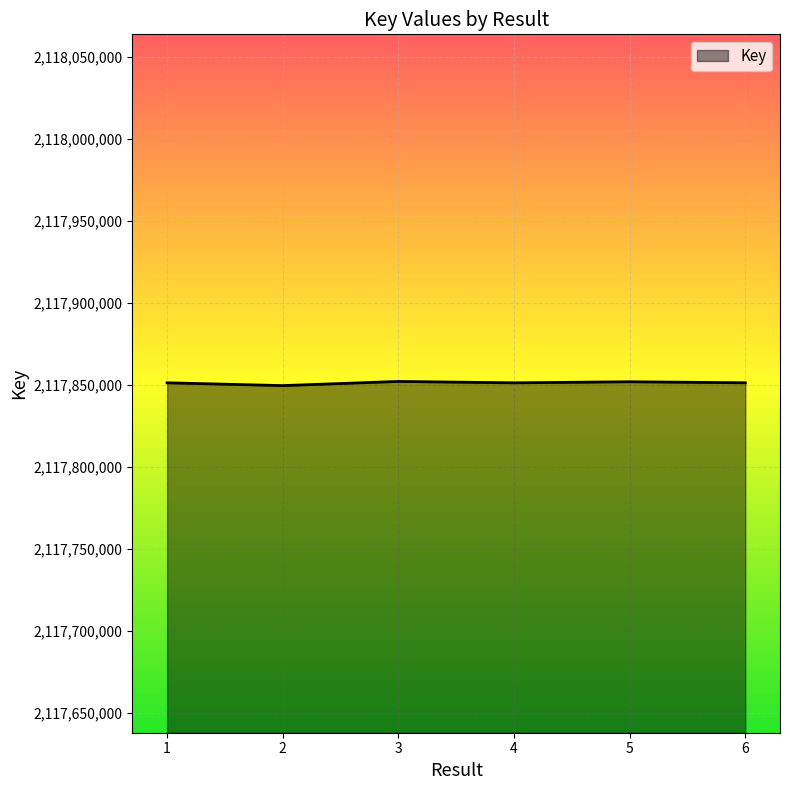

Is it true that the value at 2 is 2117849620?

True